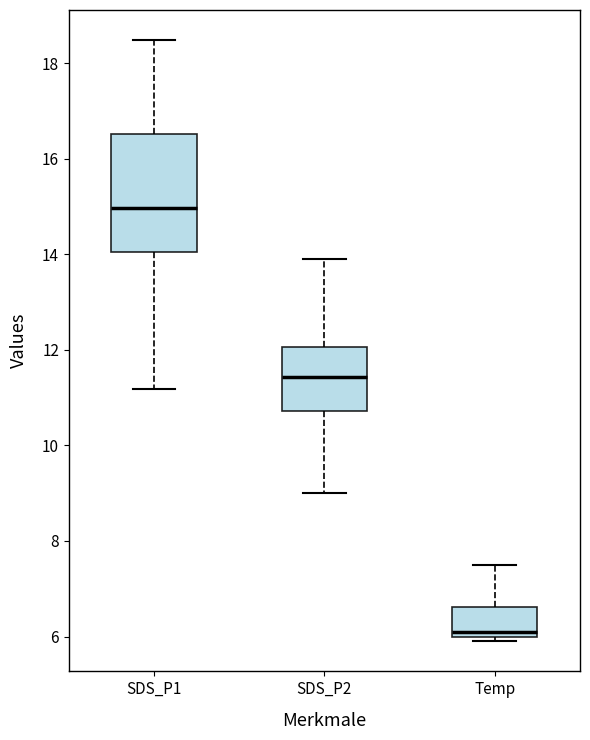

Reading left to right, read every box against the y-axis: the position of its median line, the range the box covers, and the ends of its whiskers. The values are not printed on the chart, so give them approximately, as read against the axis.

SDS_P1: median 15.0, box 14.0 to 16.6, whiskers 11.2 to 18.4
SDS_P2: median 11.4, box 10.8 to 12.0, whiskers 9.0 to 14.0
Temp: median 6.2, box 6.0 to 6.6, whiskers 6.0 (just below the box's lower edge) to 7.6